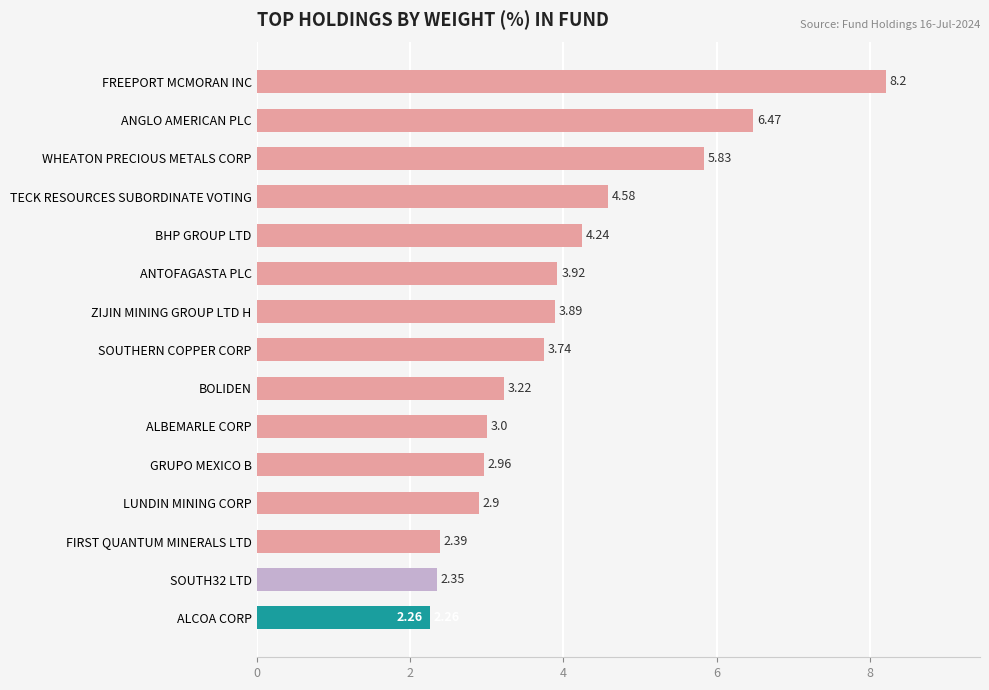

Rank the categories by value from lowest to highest.

ALCOA CORP, SOUTH32 LTD, FIRST QUANTUM MINERALS LTD, LUNDIN MINING CORP, GRUPO MEXICO B, ALBEMARLE CORP, BOLIDEN, SOUTHERN COPPER CORP, ZIJIN MINING GROUP LTD H, ANTOFAGASTA PLC, BHP GROUP LTD, TECK RESOURCES SUBORDINATE VOTING, WHEATON PRECIOUS METALS CORP, ANGLO AMERICAN PLC, FREEPORT MCMORAN INC